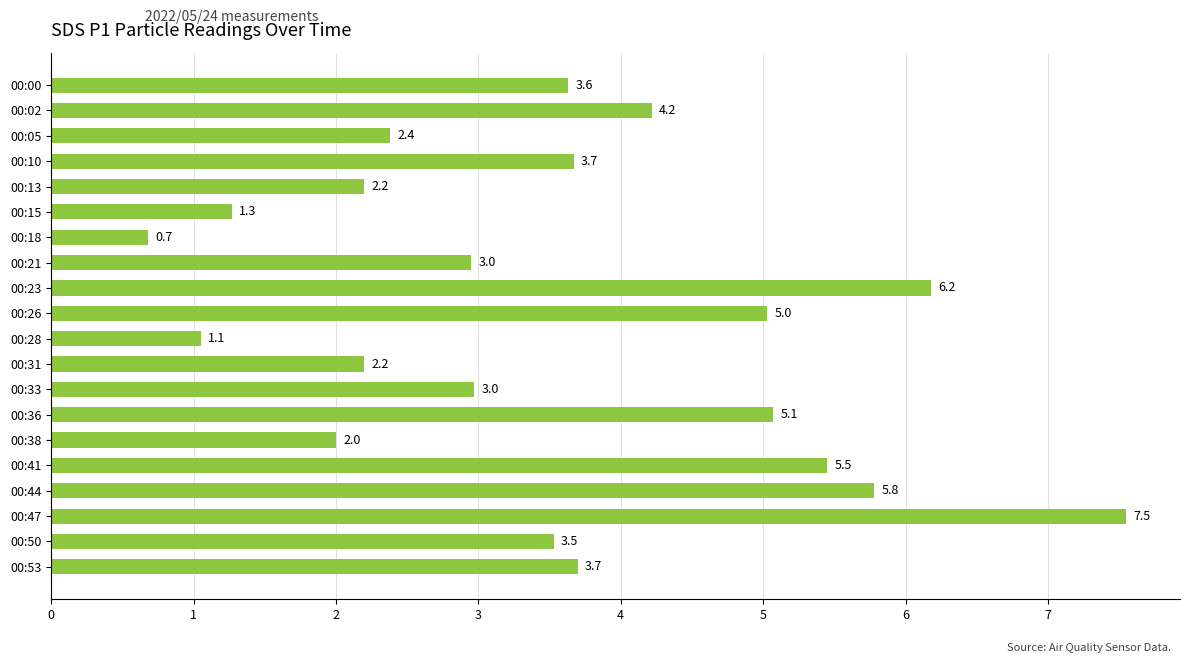

True or false: the data shows 2.2 at 00:31.

True